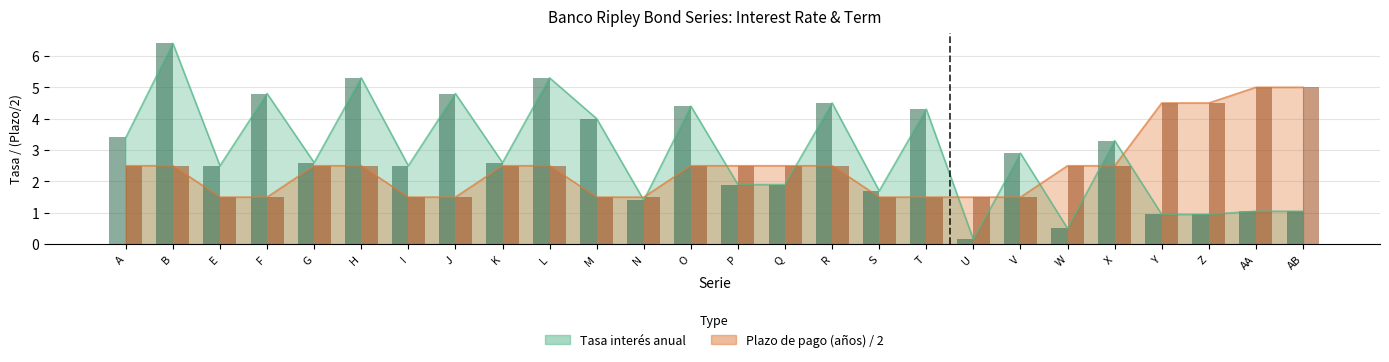

What is the minimum value for Plazo de pago de los bonos (años)?

1.5